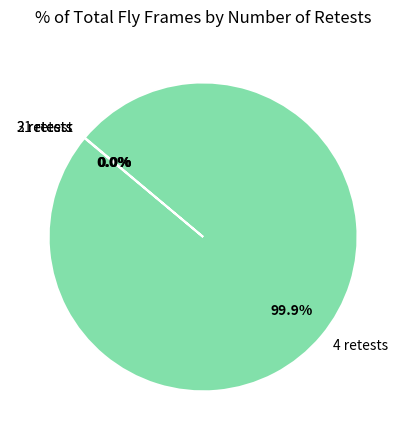

Which category has the biggest portion of the pie?

4 retests